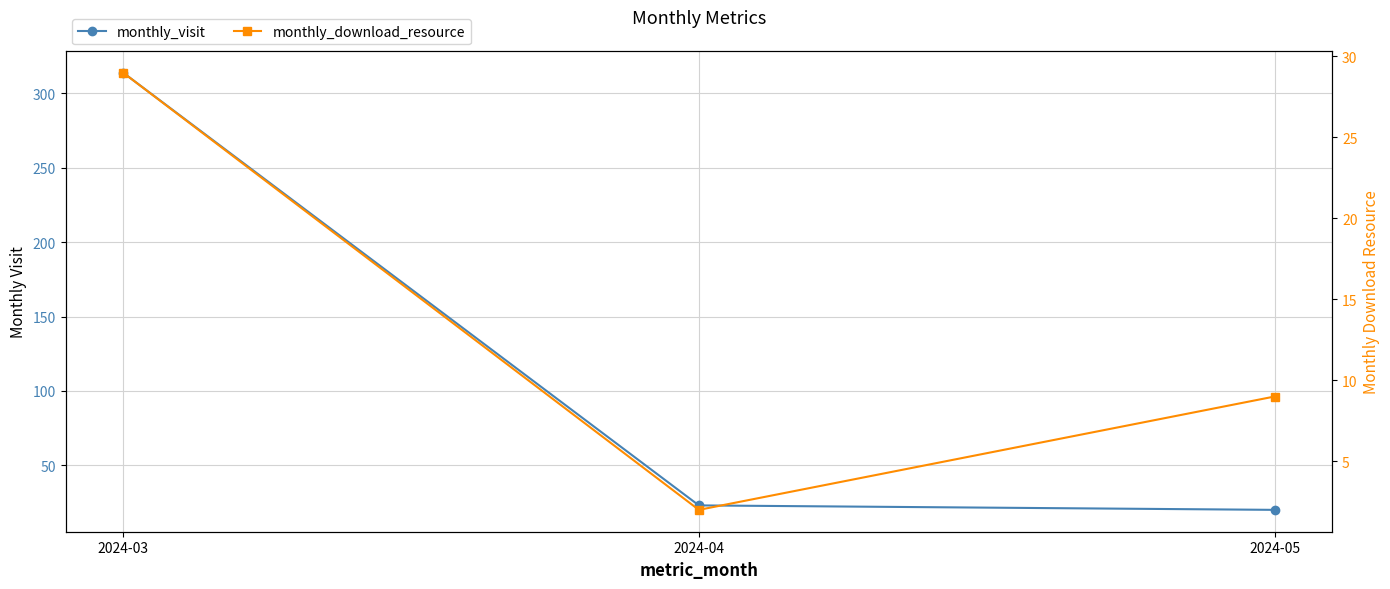

At which category is the sum across all series the highest?

2024-03